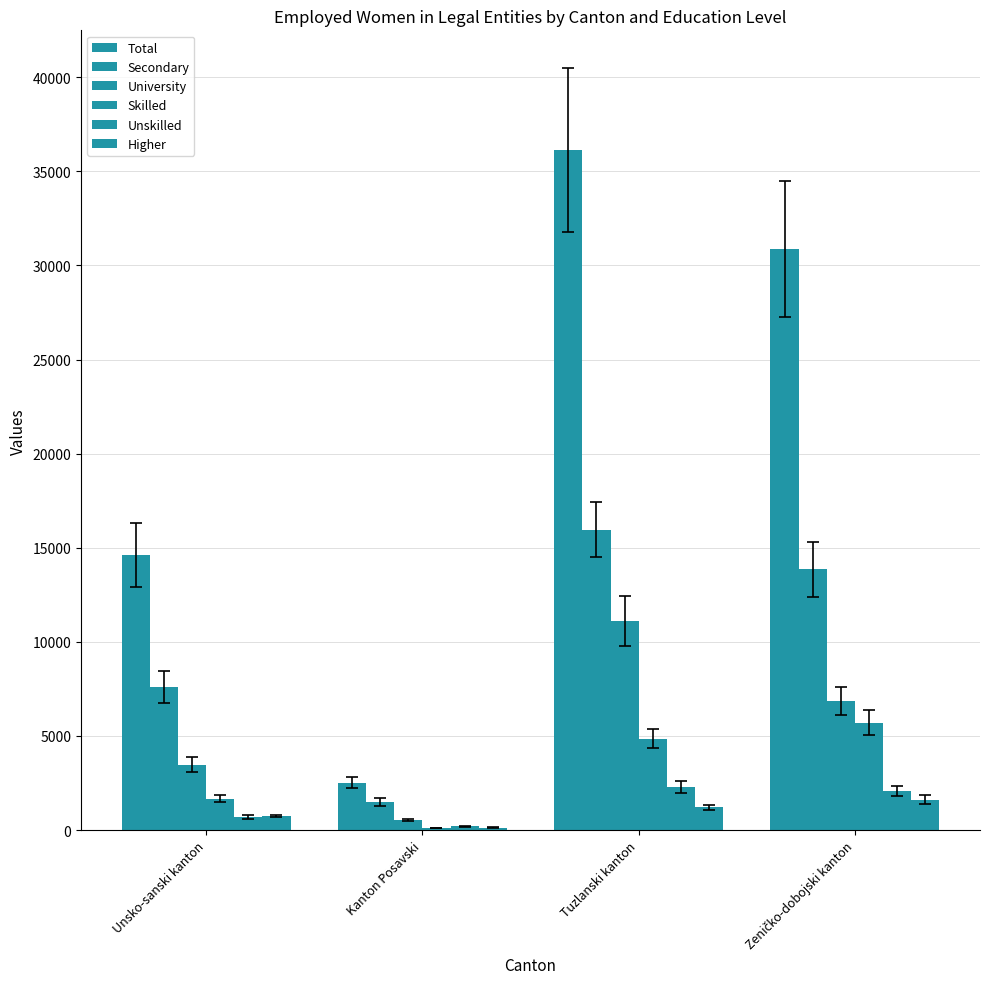

Reading left to right, what are all the values shown in this chart?

Total: 14620	2526	36127	30869
Secondary: 7603	1491	15967	13855
University: 3479	552	11107	6859
Skilled: 1669	102	4847	5707
Unskilled: 710	192	2312	2063
Higher: 747	128	1209	1617